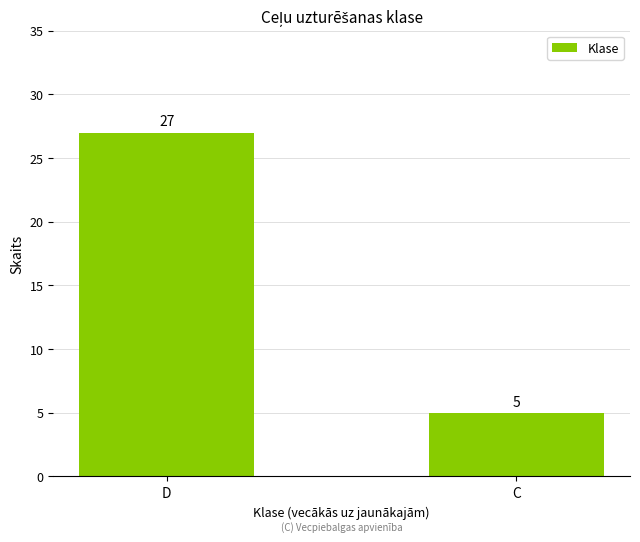

The chart shows a value of 27 at D. True or false?

True